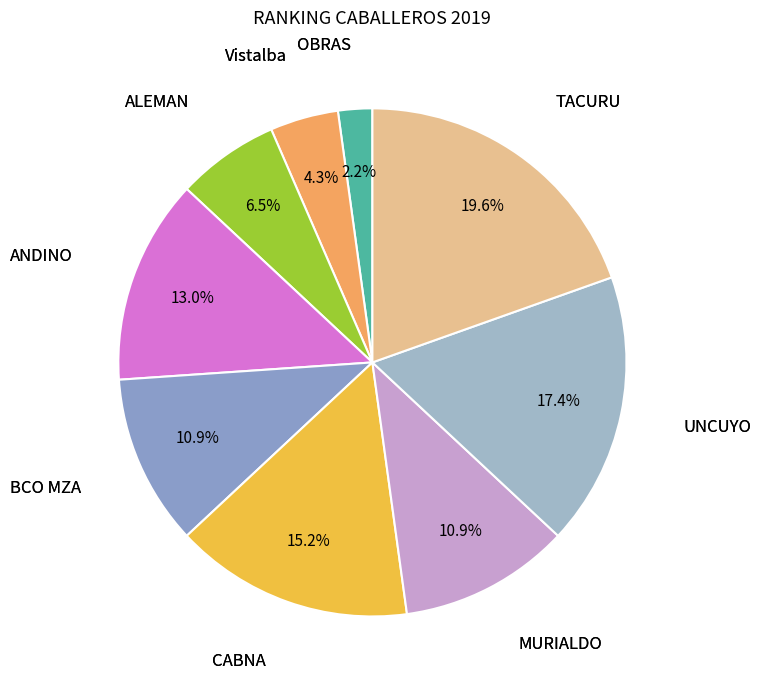

To the nearest percent, what is the combined percentage of MURIALDO and UNCUYO?

28%